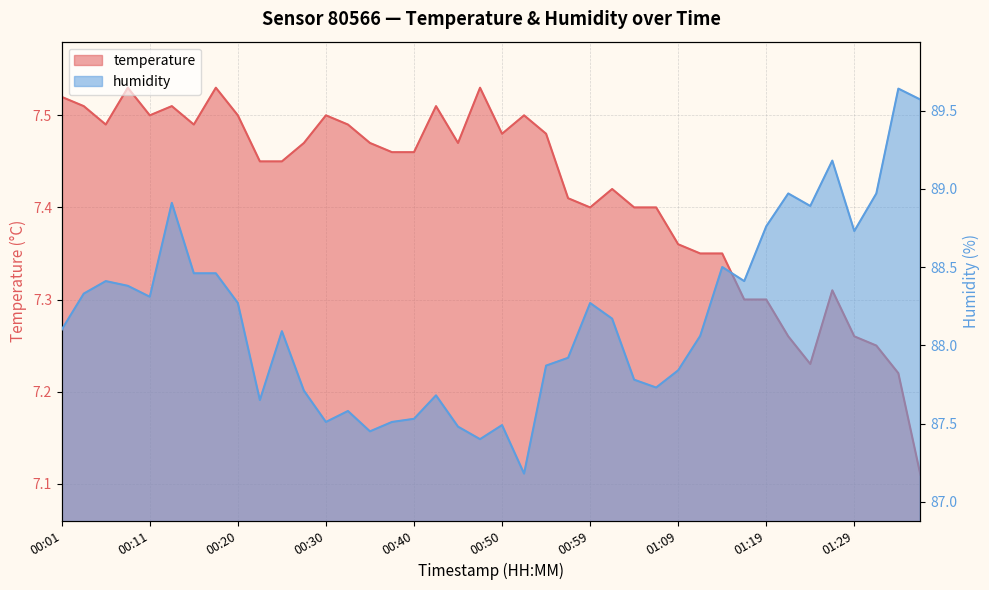

What is the label of the 40th point from the left?

01:36